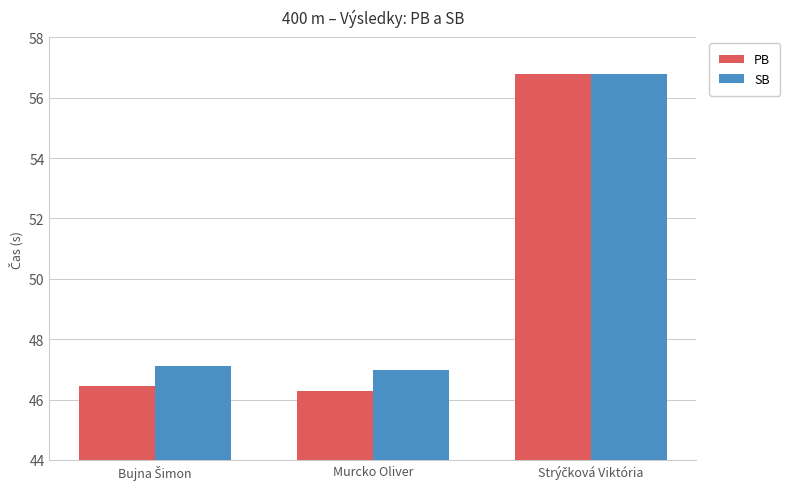

The value of PB at Murcko Oliver is 30.1. True or false?

False